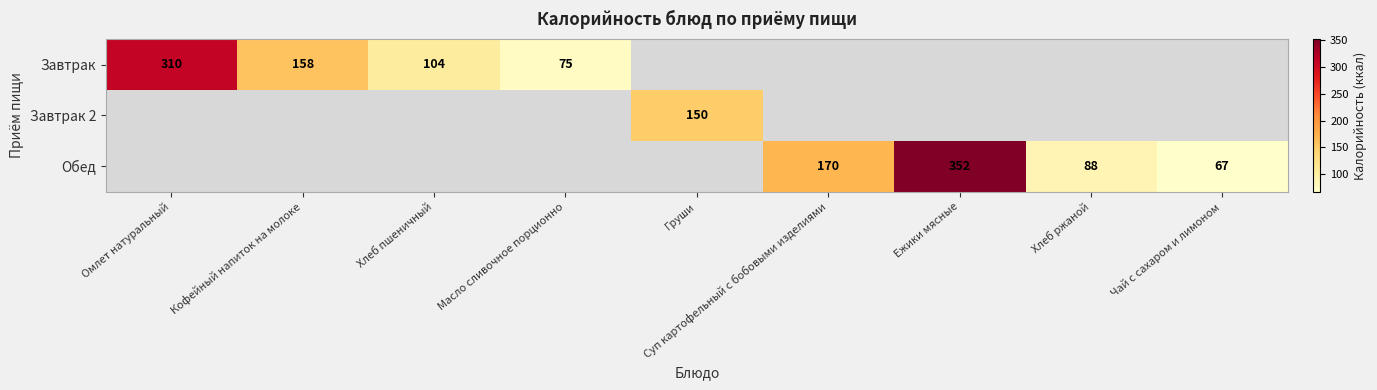

True or false: Обед has a value of 170 at Суп картофельный с бобовыми изделиями.

True